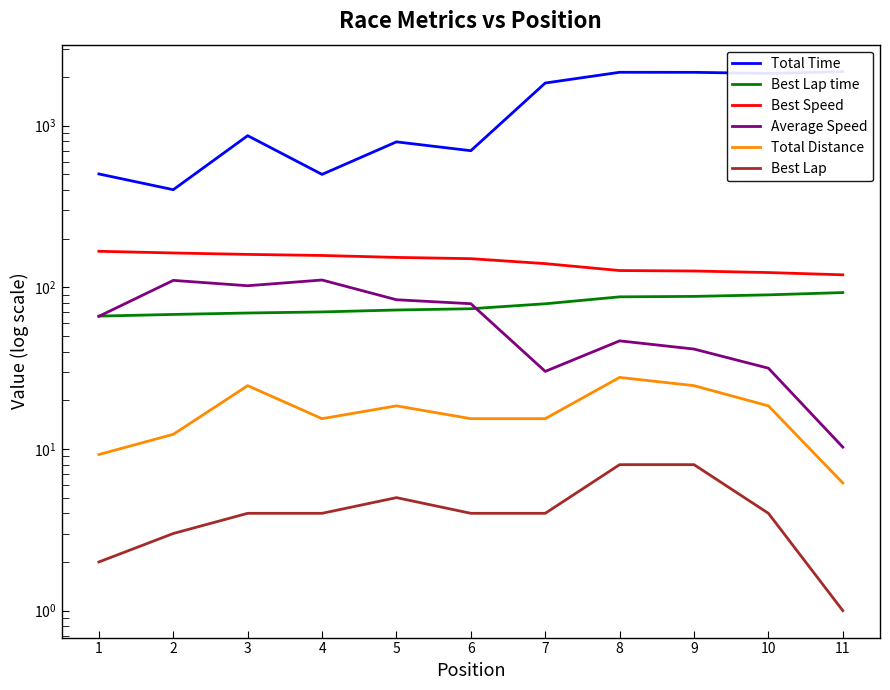

True or false: Best Lap time and Total Distance cross at least once.

False